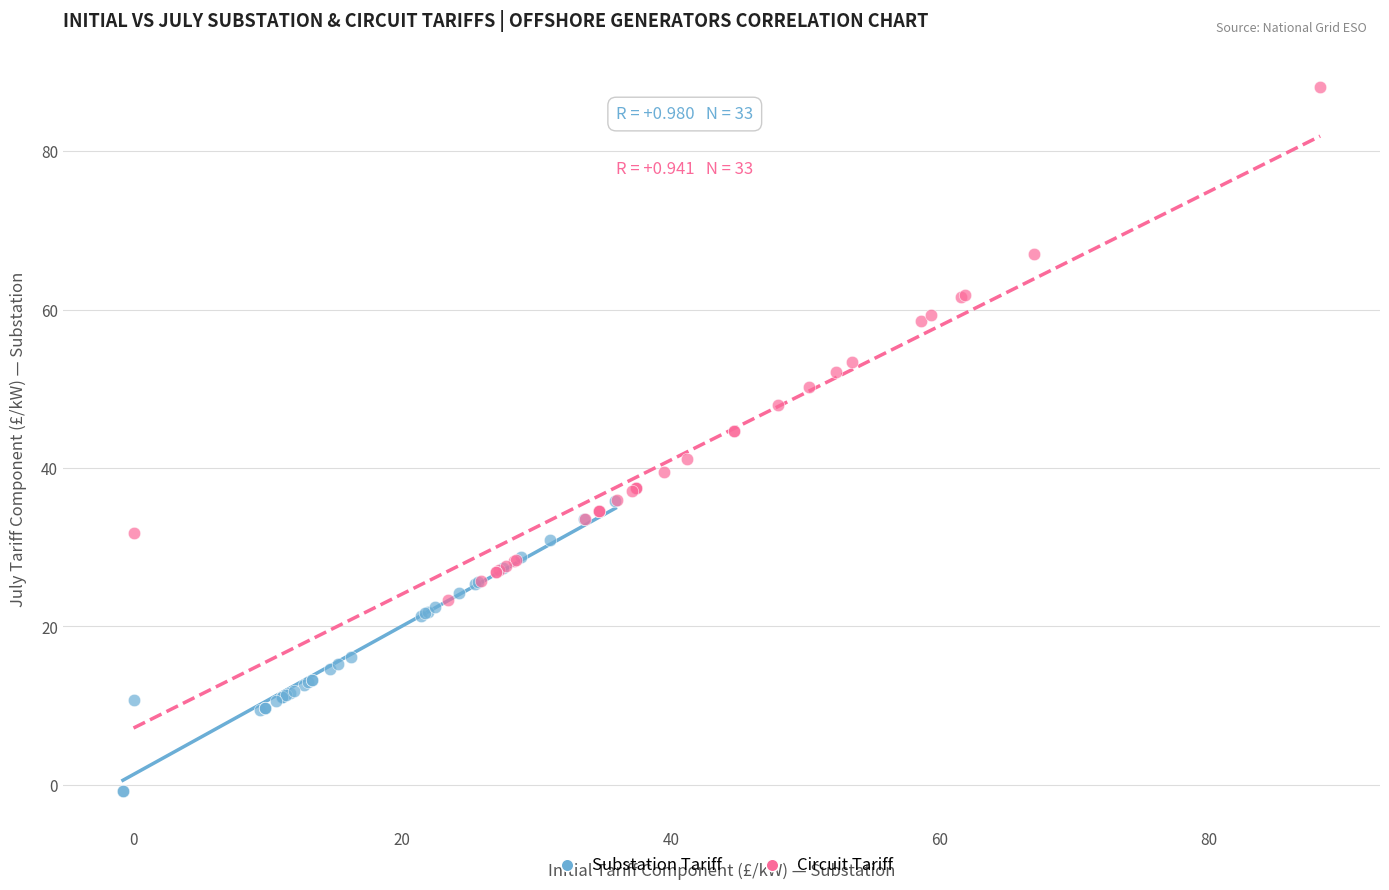

Which series has the widest spread of Y values?

Circuit Tariff